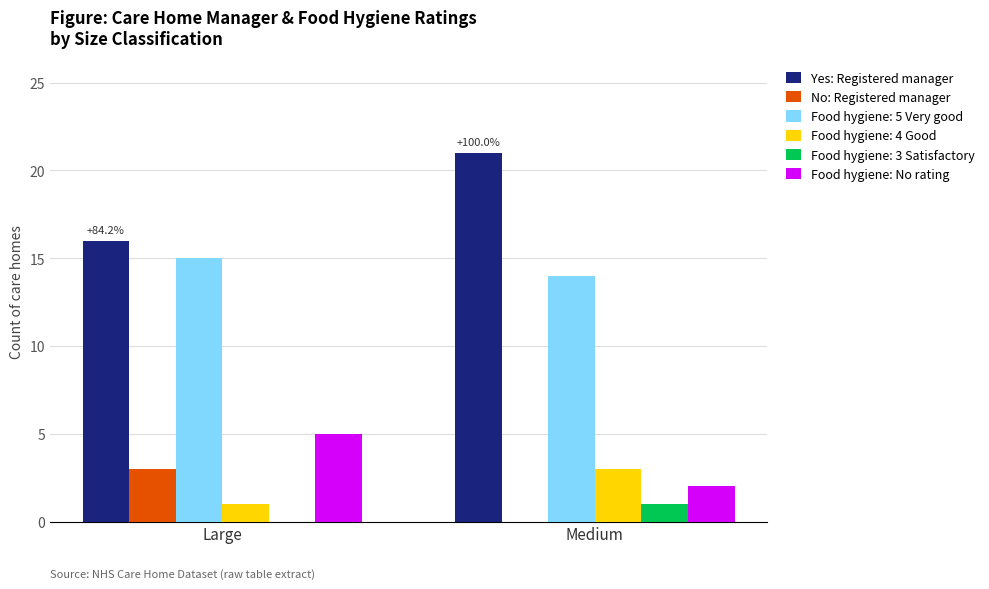

How many series are shown in this chart?

6